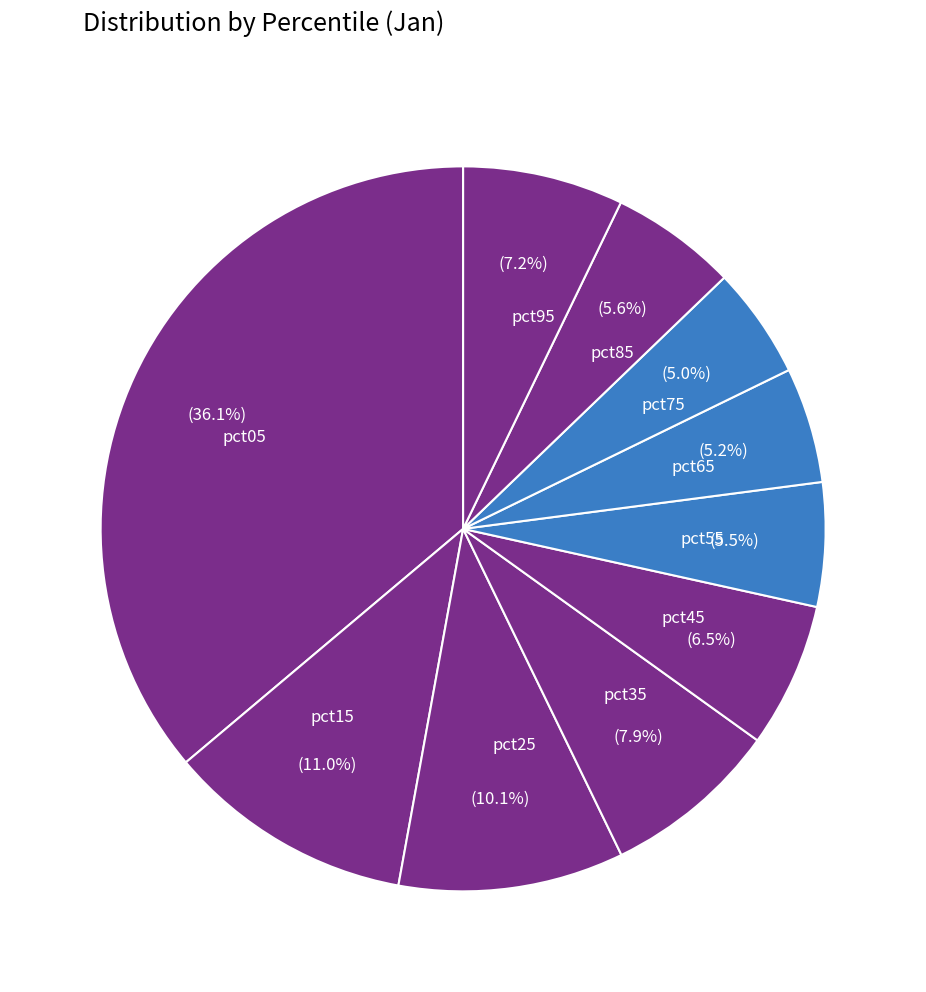

The pct25 slice represents 10% of the pie. True or false?

True